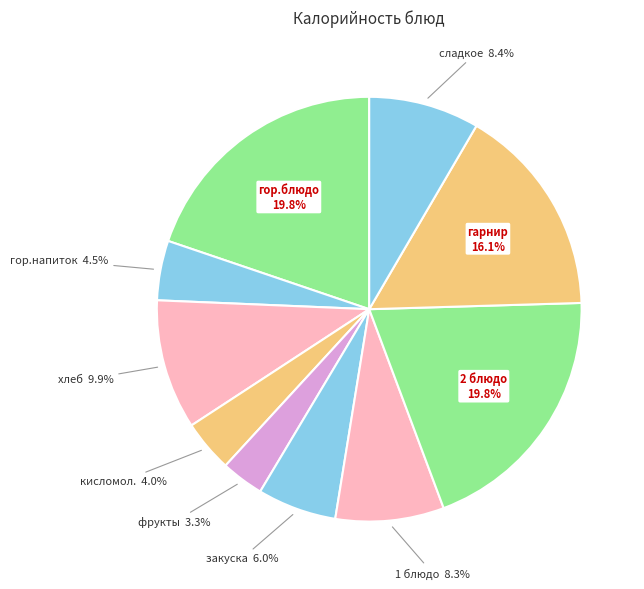

Between 1 блюдо and закуска, which is larger?

1 блюдо